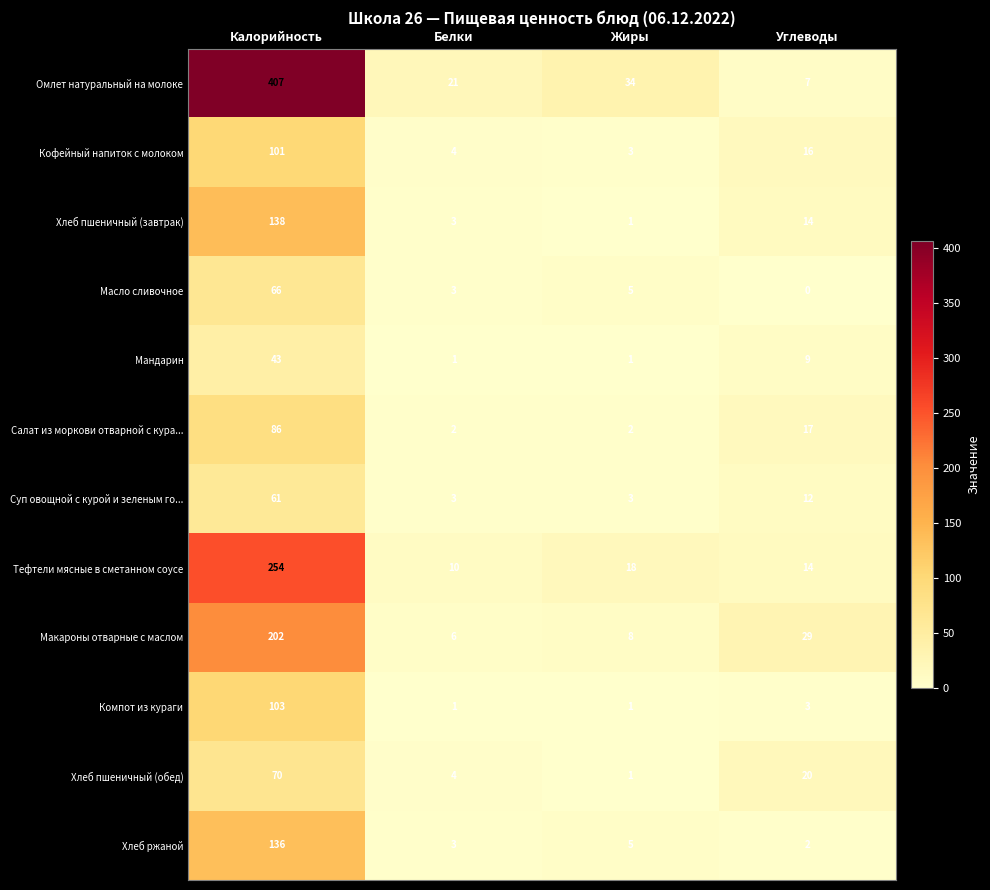

The value of Мандарин at Углеводы is 13. True or false?

False